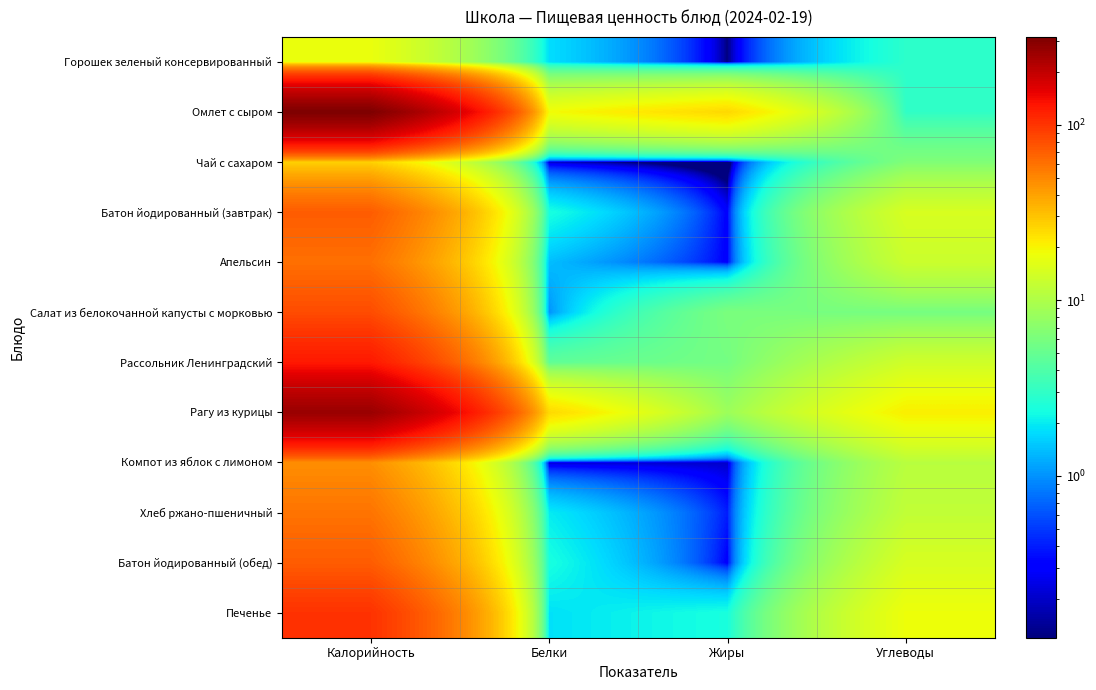

Reading left to right, what are all the values shown in this chart?

Горошек зеленый консервированный: Калорийность=17.8	Белки=1.8	Жиры=0.1	Углеводы=2.9
Омлет с сыром: Калорийность=315.8	Белки=19.0	Жиры=25.3	Углеводы=3.0
Чай с сахаром: Калорийность=26.8	Белки=0.2	Жиры=0.0	Углеводы=6.4
Батон йодированный (завтрак): Калорийность=71.2	Белки=2.4	Жиры=0.3	Углеводы=14.7
Апельсин: Калорийность=60.5	Белки=1.4	Жиры=0.3	Углеводы=13.0
Салат из белокочанной капусты с морковью: Калорийность=81.5	Белки=1.0	Жиры=6.1	Углеводы=5.8
Рассольник Ленинградский: Калорийность=125.5	Белки=4.7	Жиры=5.8	Углеводы=13.6
Рагу из курицы: Калорийность=260.9	Белки=25.2	Жиры=8.4	Углеводы=21.0
Компот из яблок с лимоном: Калорийность=46.7	Белки=0.2	Жиры=0.2	Углеводы=11.0
Хлеб ржано-пшеничный: Калорийность=58.7	Белки=2.0	Жиры=0.4	Углеводы=11.9
Батон йодированный (обед): Калорийность=71.2	Белки=2.4	Жиры=0.3	Углеводы=14.7
Печенье: Калорийность=101.7	Белки=1.8	Жиры=2.4	Углеводы=18.2